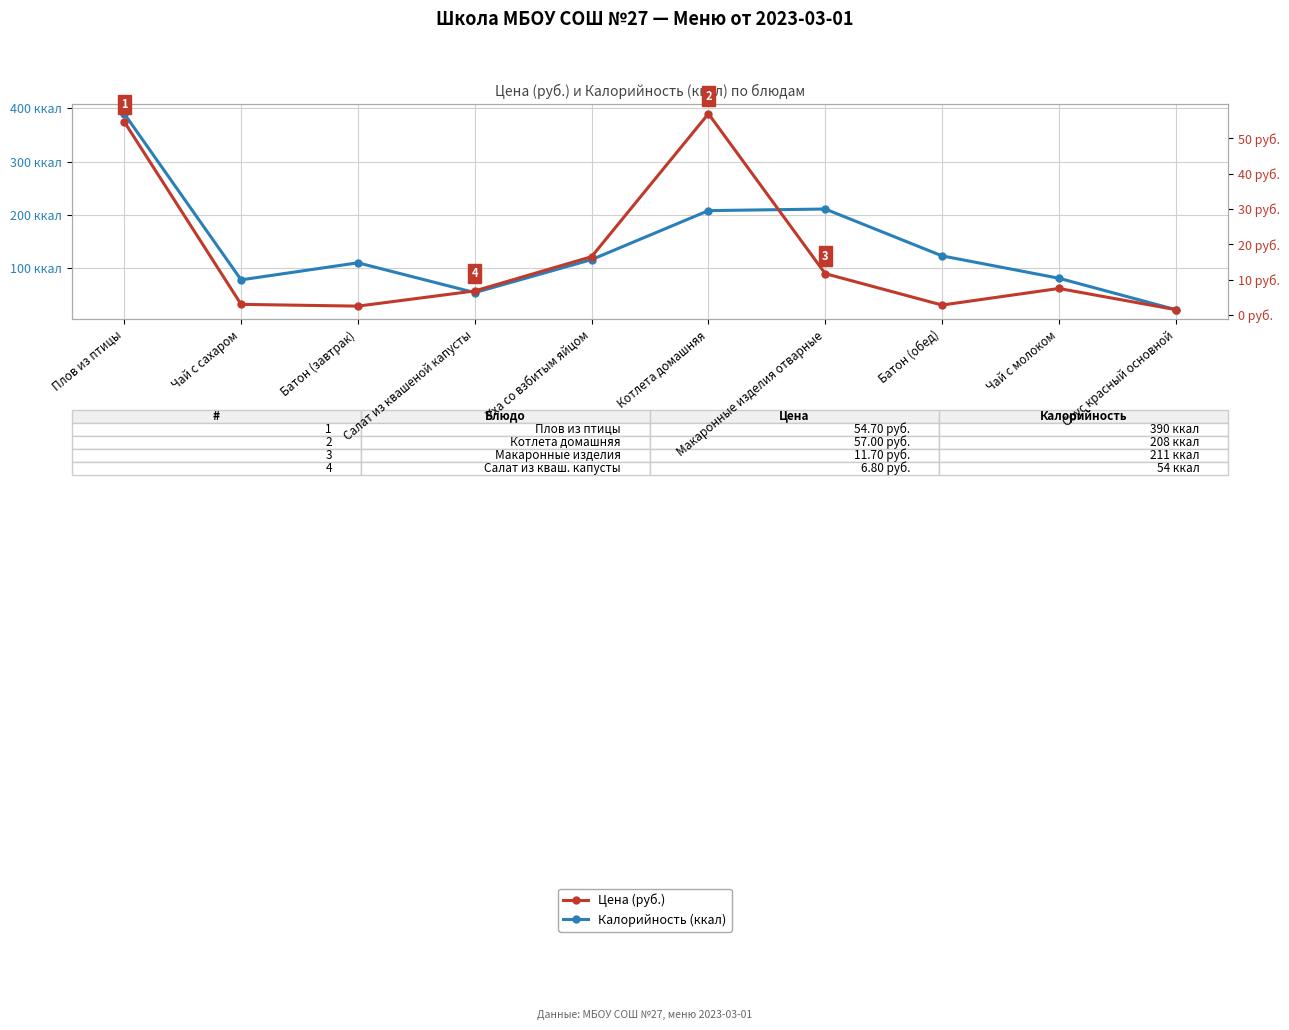

Where is the first local maximum for Цена (руб.)?

Котлета домашняя